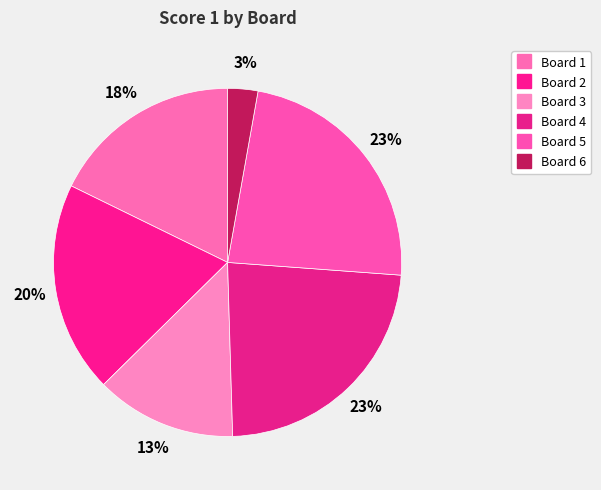

Between Board 3 and Board 1, which is larger?

Board 1